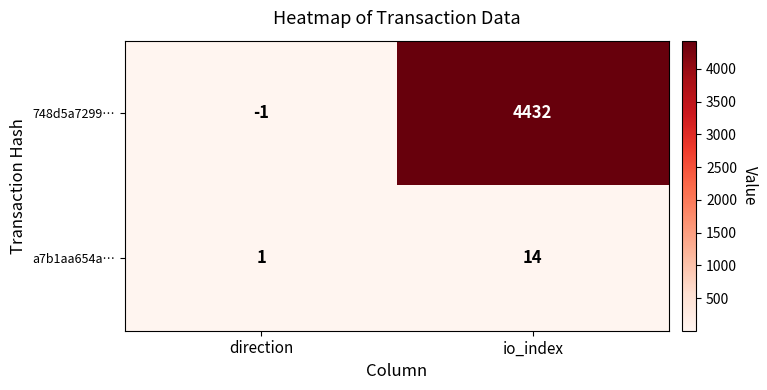

At which category is the sum across all series the highest?

io_index